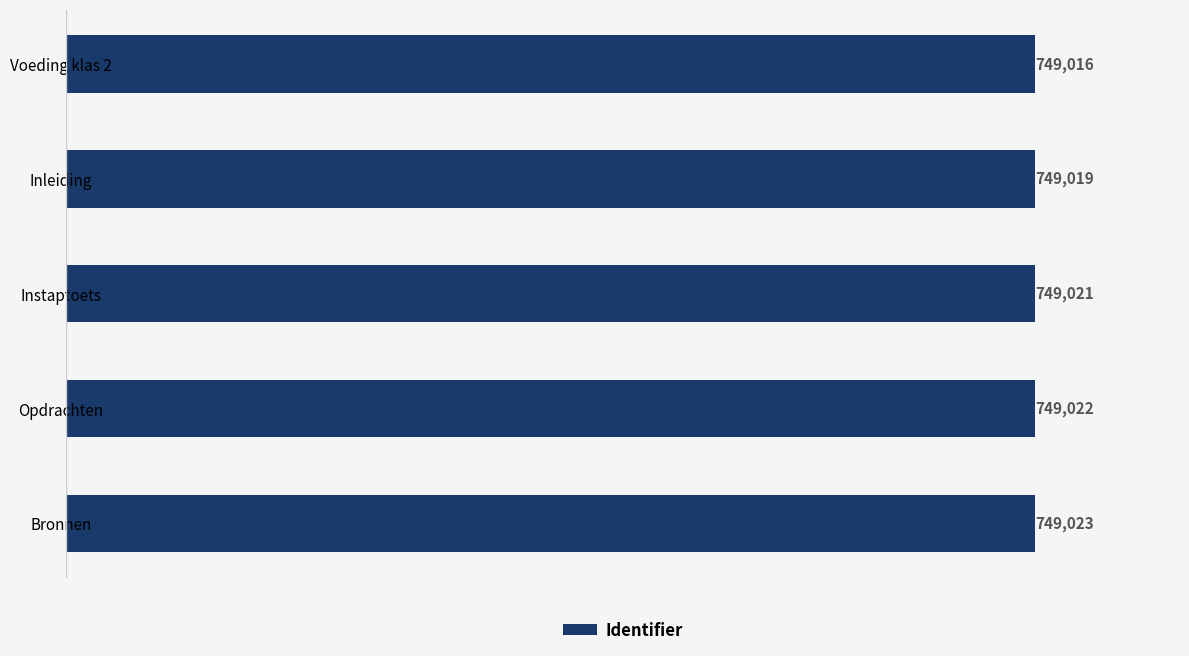

Are the bars grouped side by side (vs. stacked)?

No